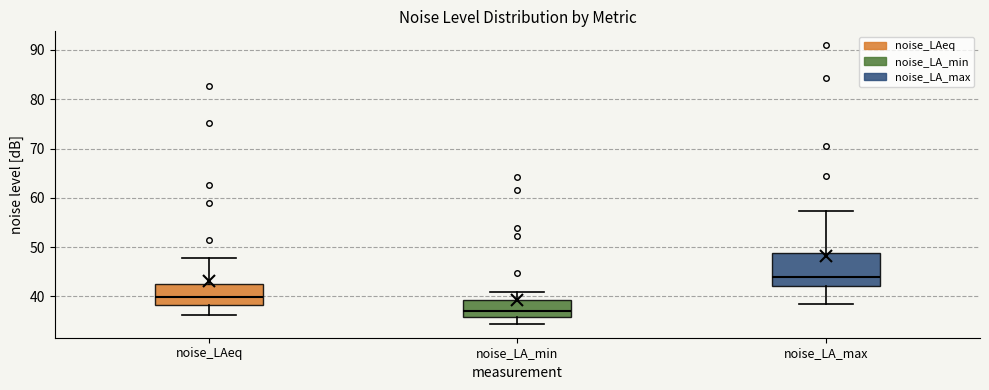

Comparing the boxes themselves (not the whiskers), which one is the tallest?

noise_LA_max